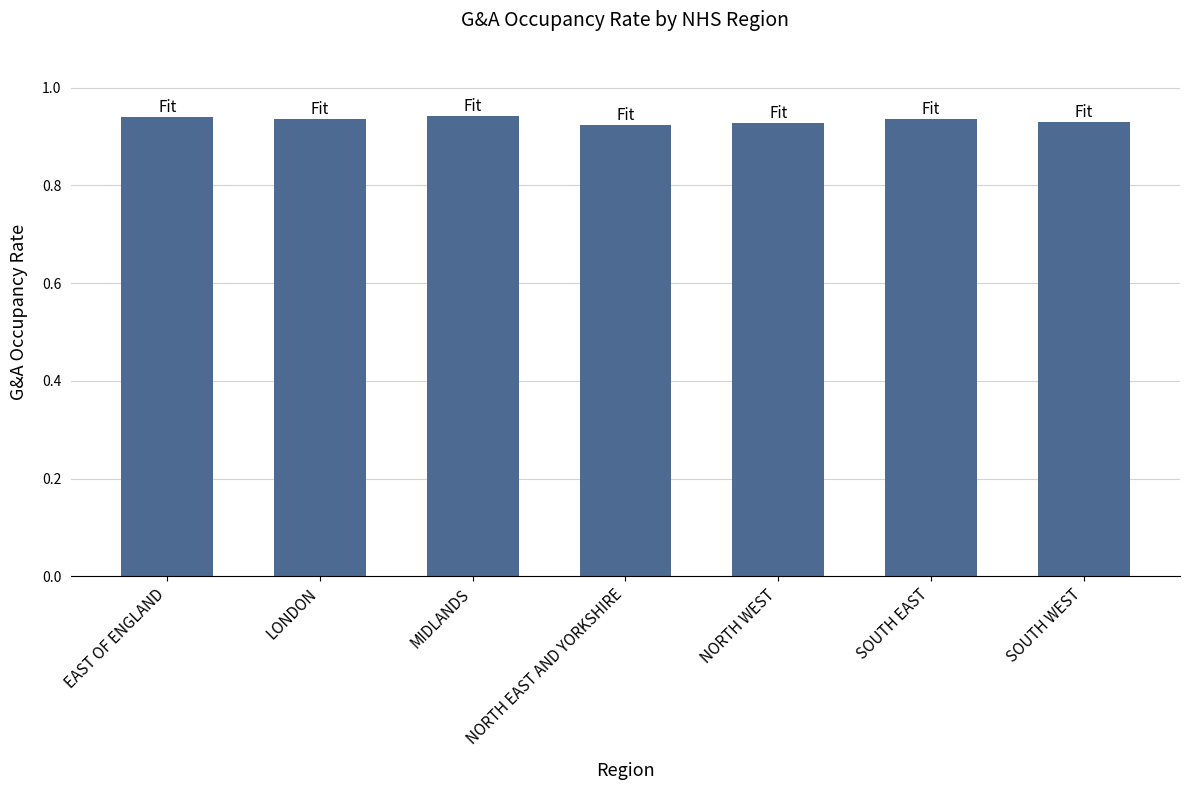

What is the sum of the values at EAST OF ENGLAND and SOUTH EAST?

1.9